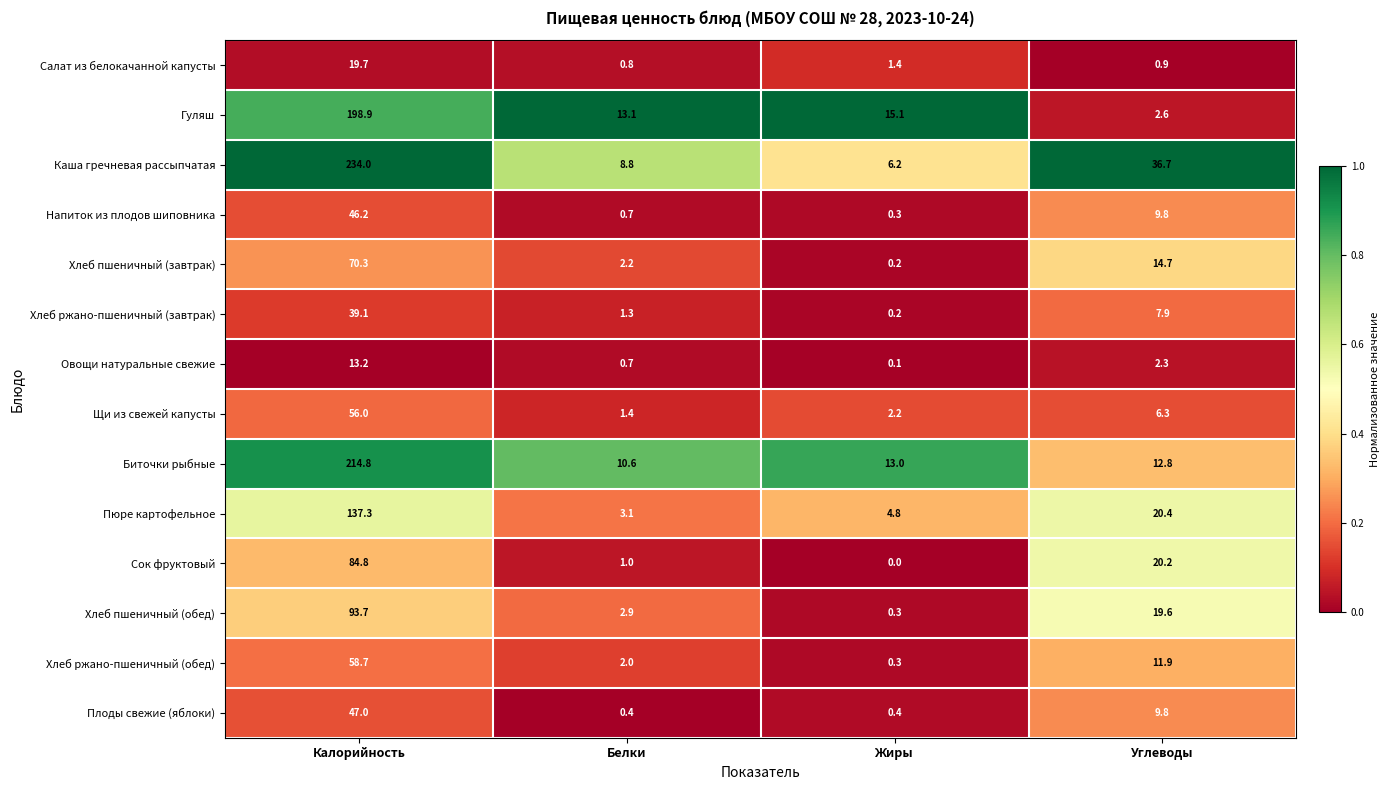

The value of Хлеб пшеничный (завтрак) at Калорийность is 17.7. True or false?

False